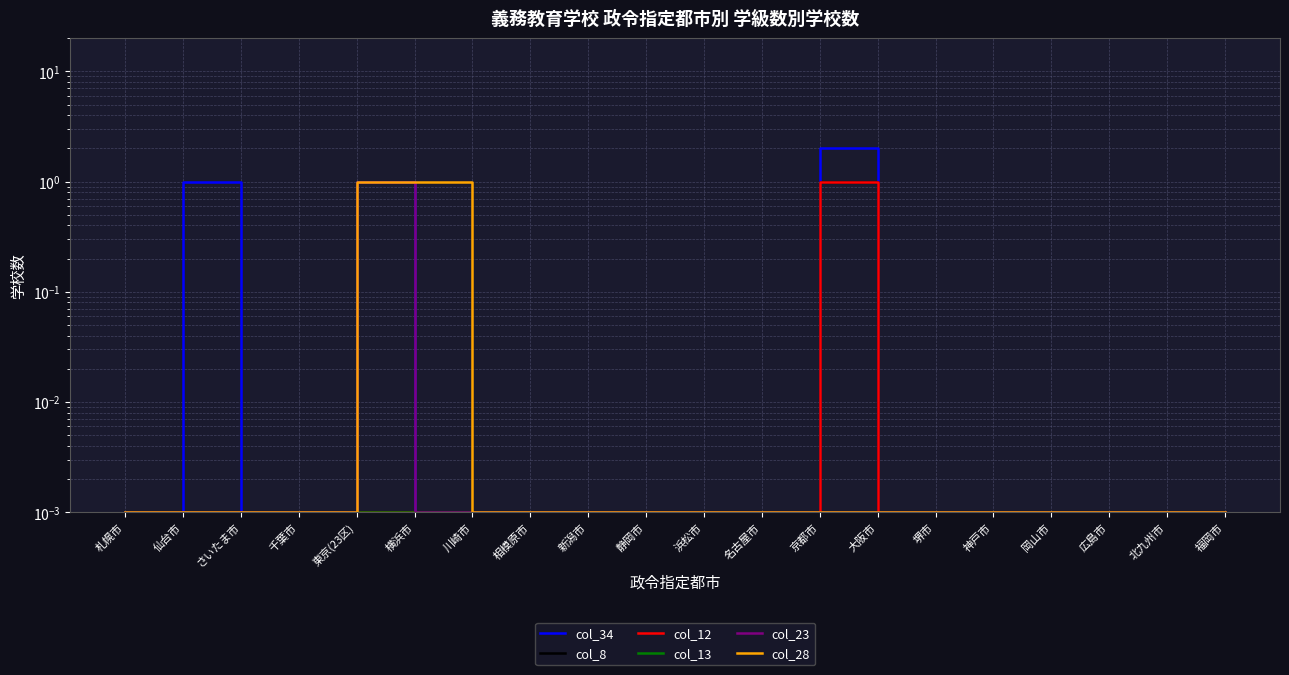

True or false: col_28 and col_34 cross at least once.

False